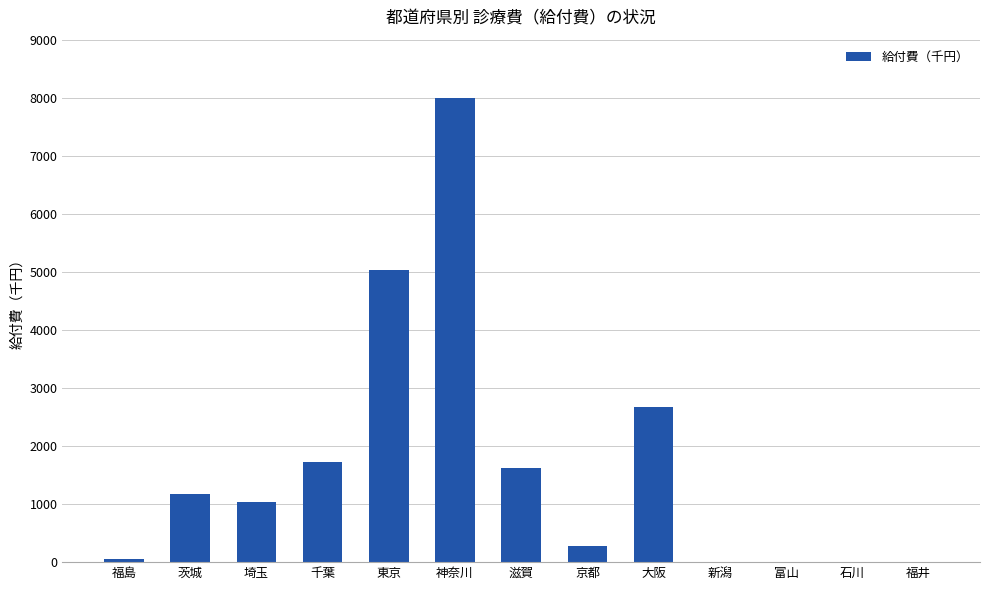

What is the difference between the values at 大阪 and 富山?

2671.7